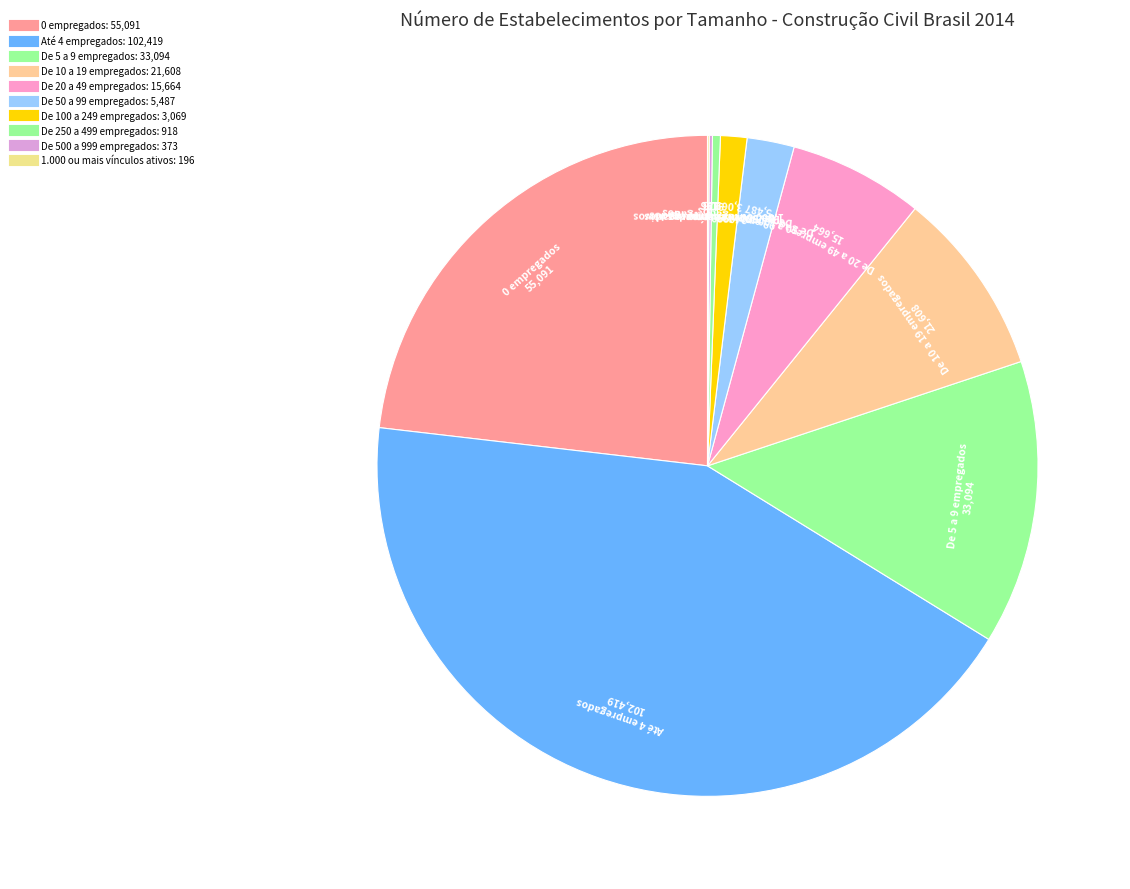

Count the number of slices in the pie.

10